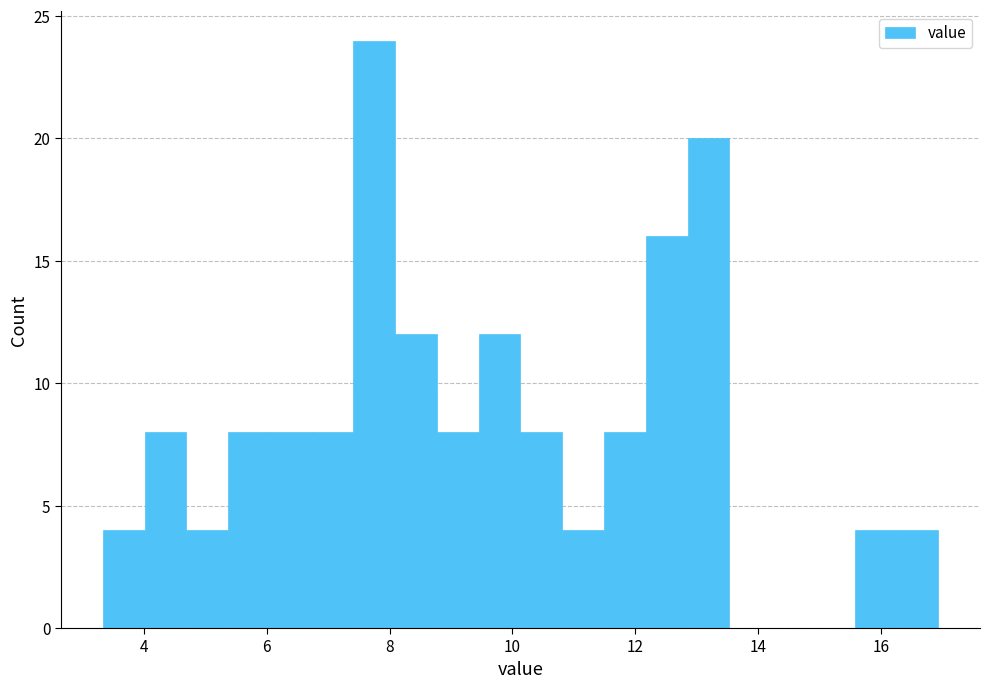

Read against the x-axis, roughly where is the centre of the tallest bar?

7.8